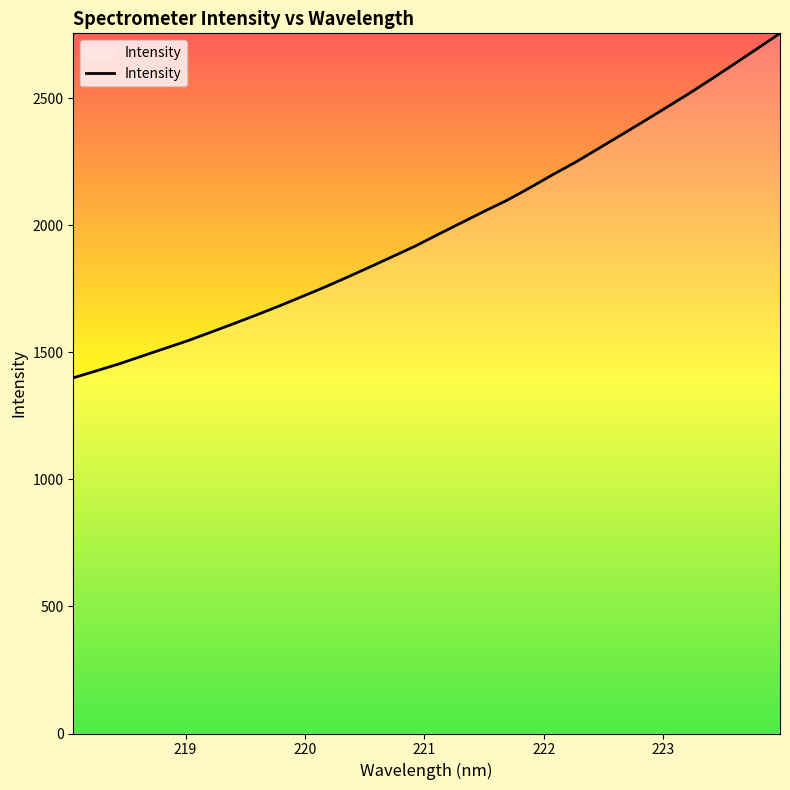

What is the difference between the maximum and minimum values?

1356.2